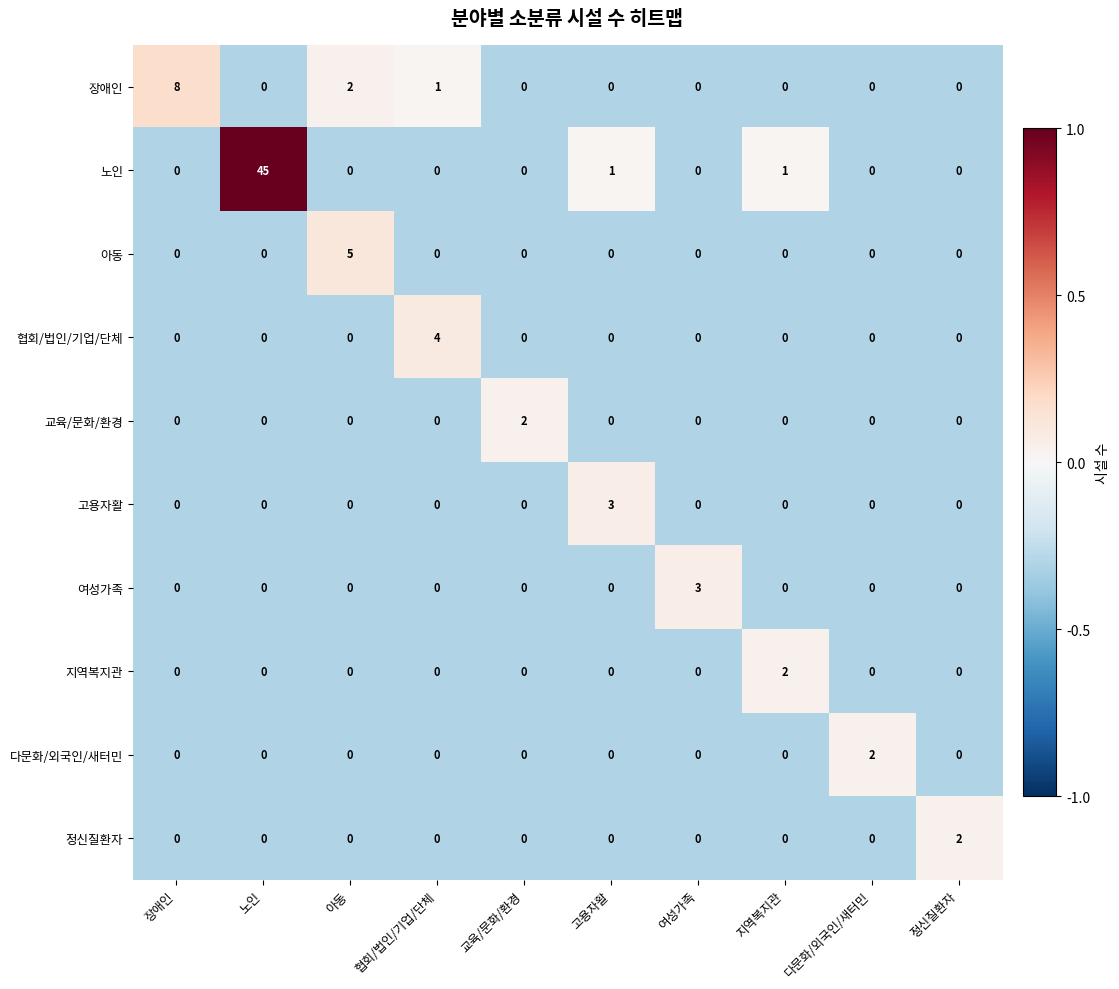

Count the number of categories in the chart.

10